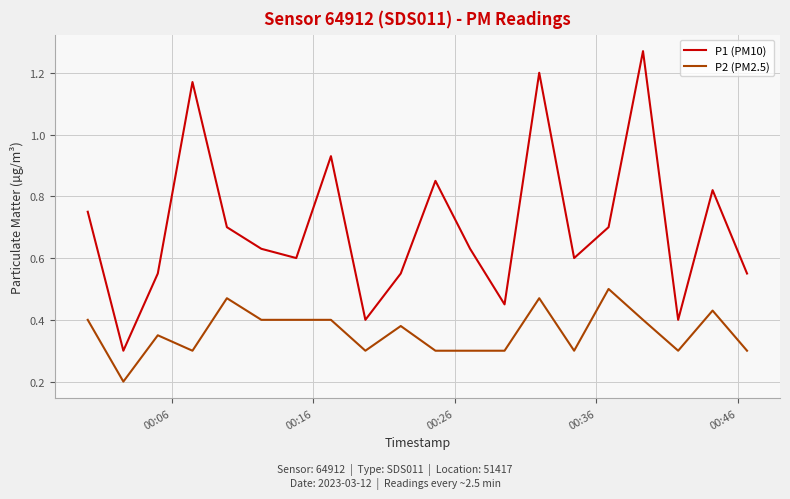

List the series in order of their overall mean, highest first.

P1 (PM10), P2 (PM2.5)